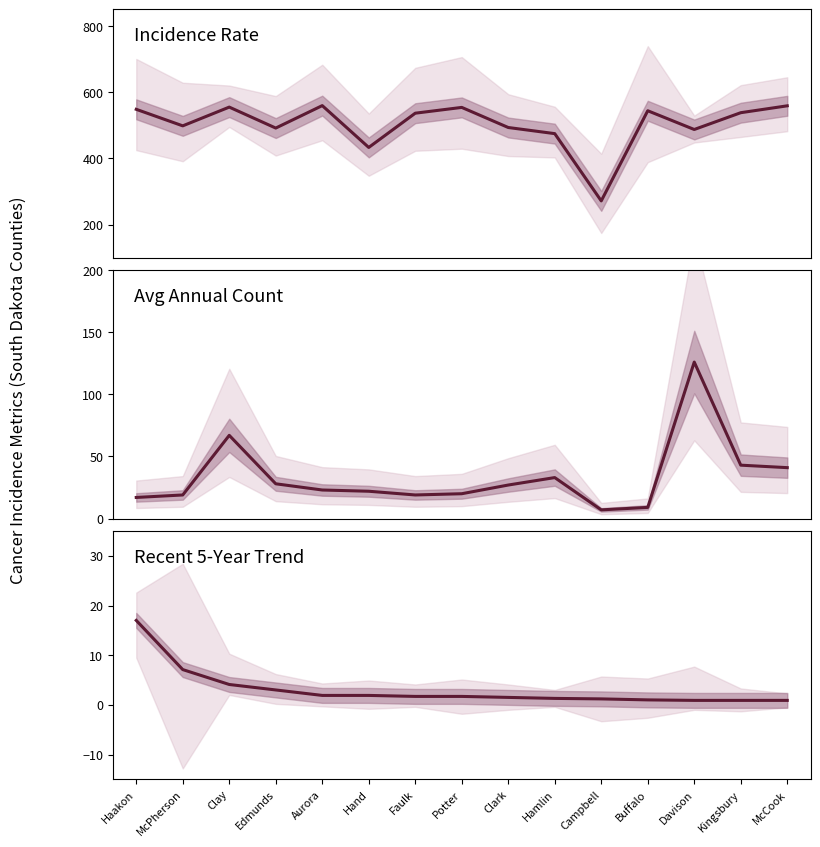

True or false: Age-Adj Rate and Avg Annual Count intersect in this chart.

False